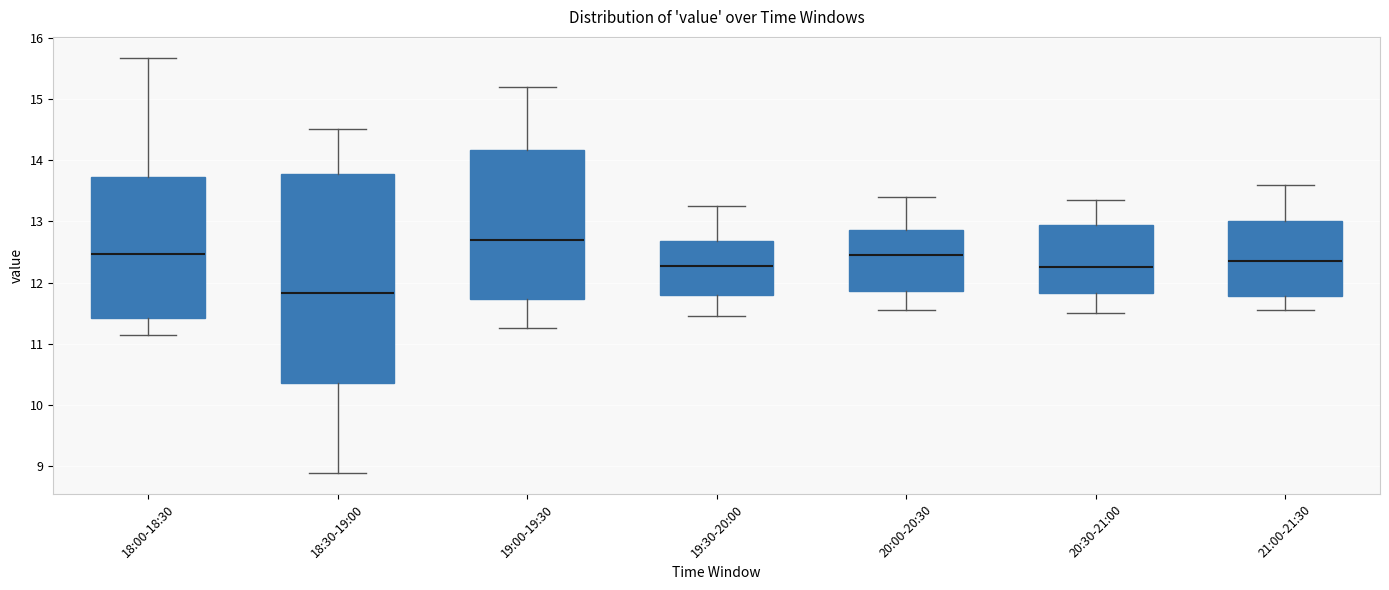

Reading left to right, read every box against the y-axis: the position of its median line, the range the box covers, and the ends of its whiskers. The values are not printed on the chart, so give them approximately, as read against the axis.

18:00-18:30: median 12.5, box 11.4 to 13.7, whiskers 11.2 to 15.7
18:30-19:00: median 11.8, box 10.4 to 13.8, whiskers 8.9 to 14.5
19:00-19:30: median 12.7, box 11.7 to 14.2, whiskers 11.3 to 15.2
19:30-20:00: median 12.3, box 11.8 to 12.7, whiskers 11.5 to 13.3
20:00-20:30: median 12.5, box 11.9 to 12.9, whiskers 11.6 to 13.4
20:30-21:00: median 12.3, box 11.8 to 13.0, whiskers 11.5 to 13.4
21:00-21:30: median 12.4, box 11.8 to 13.0, whiskers 11.6 to 13.6